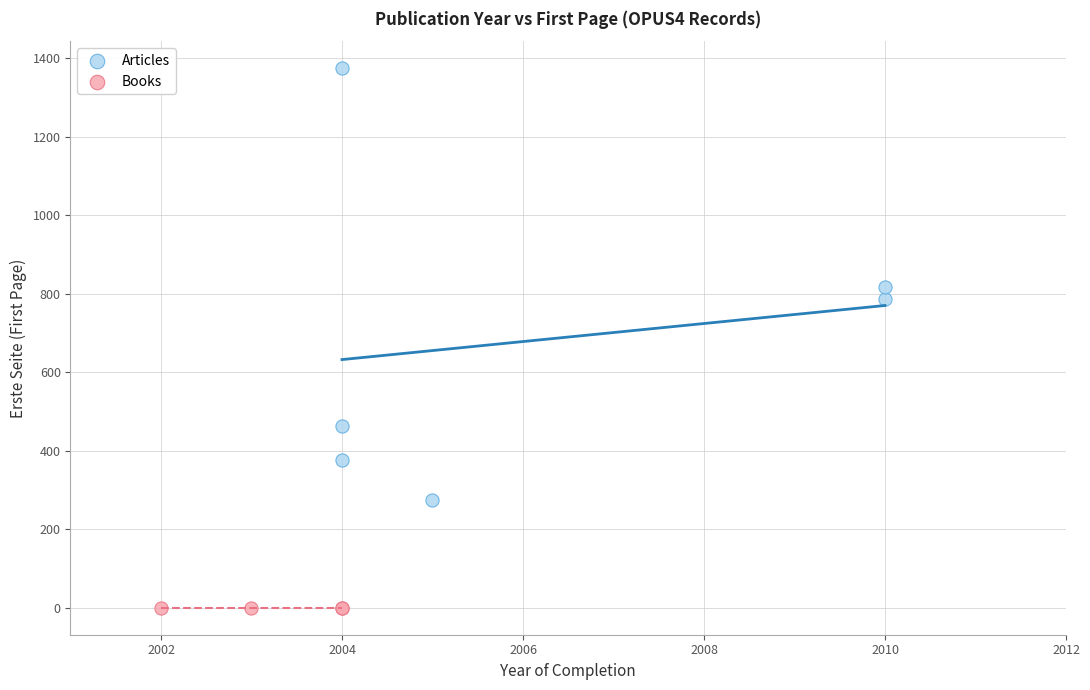

Which series reaches the maximum Y coordinate?

Articles